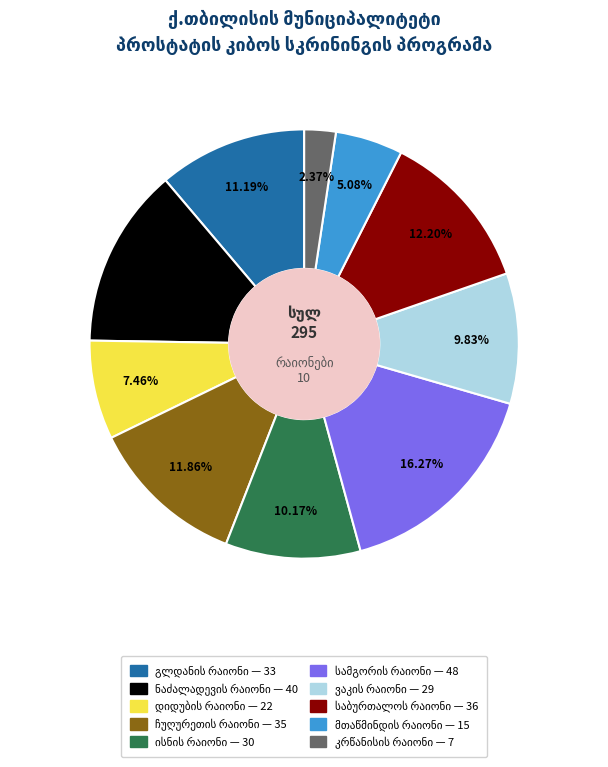

Does any single category account for the majority?

No